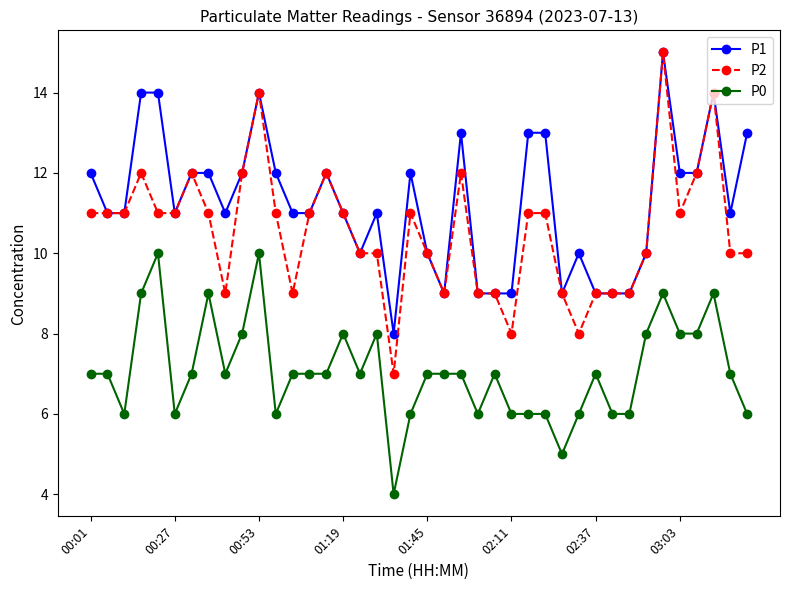

Is this an area chart (filled region under the line)?

No